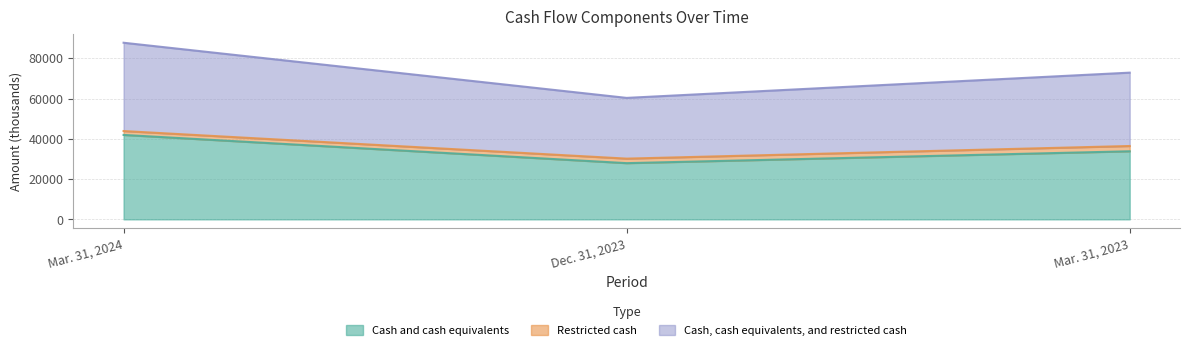

Is it true that Cash and cash equivalents equals 52345 at Mar. 31, 2023?

False